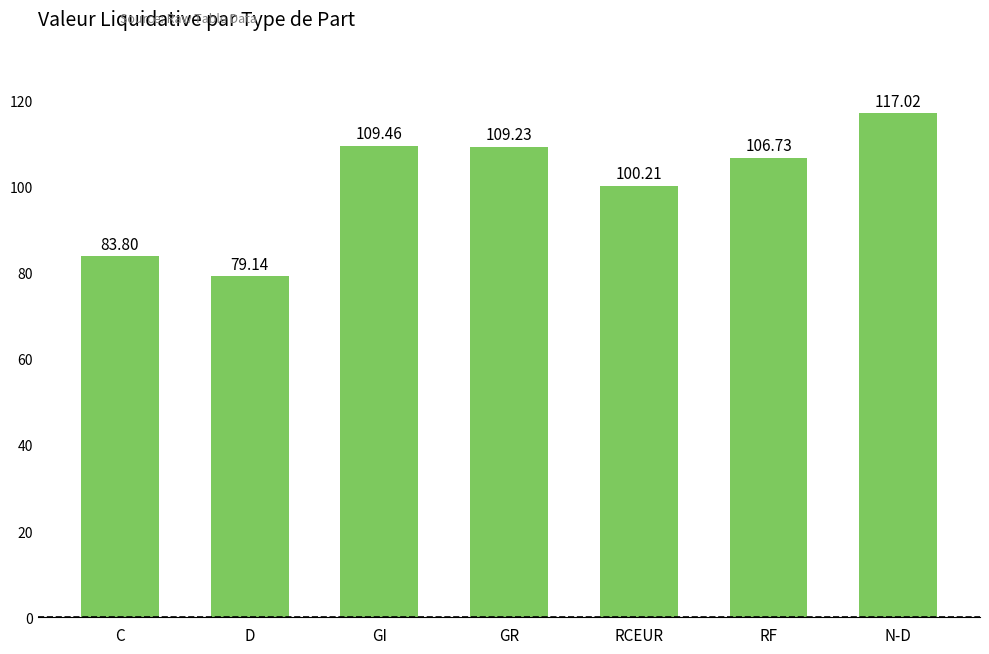

At which label is the value closest to 98?

RCEUR